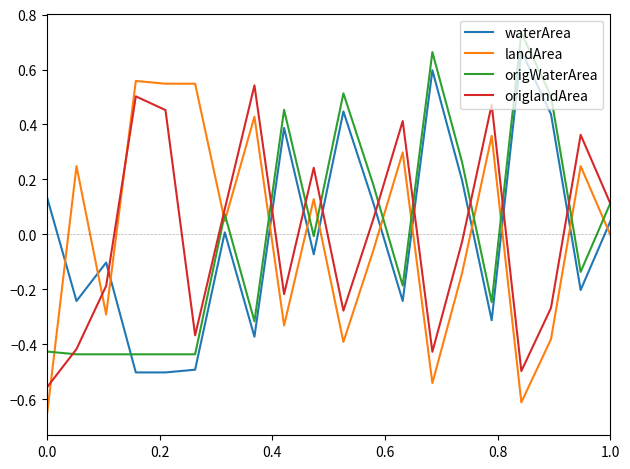

True or false: waterArea has more than 2 interior local peaks.

True